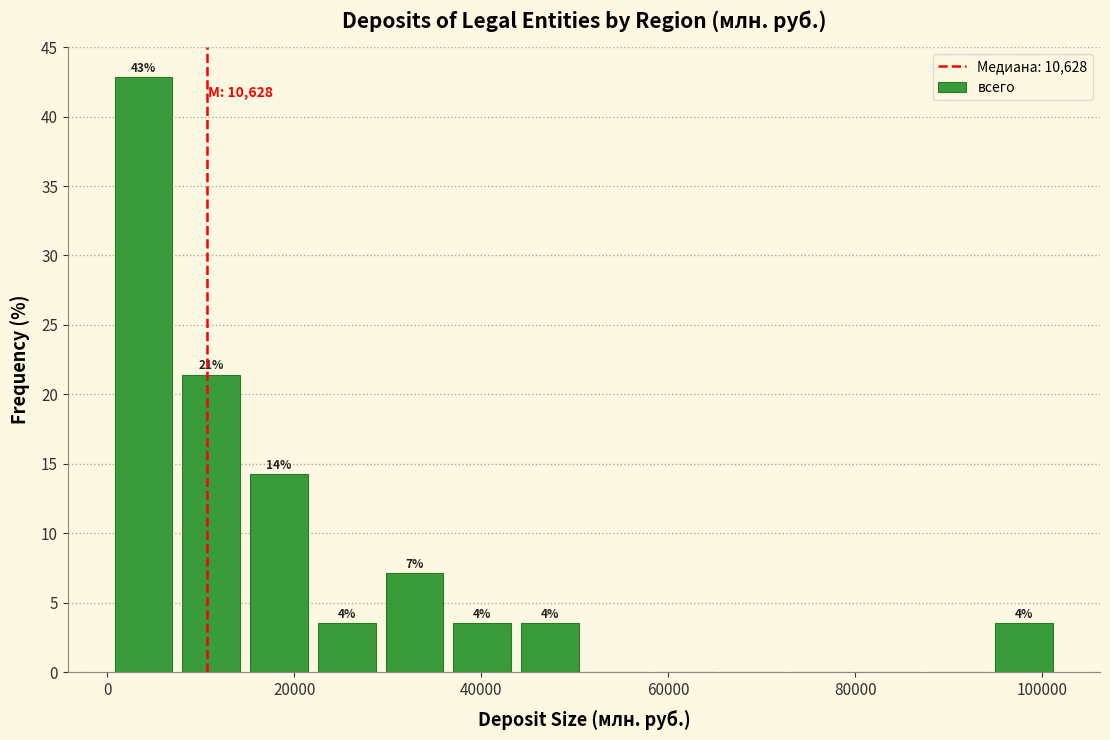

Around what value on the x-axis is the tallest bar? Give the approximate position of its centre, as read against the axis.

4000